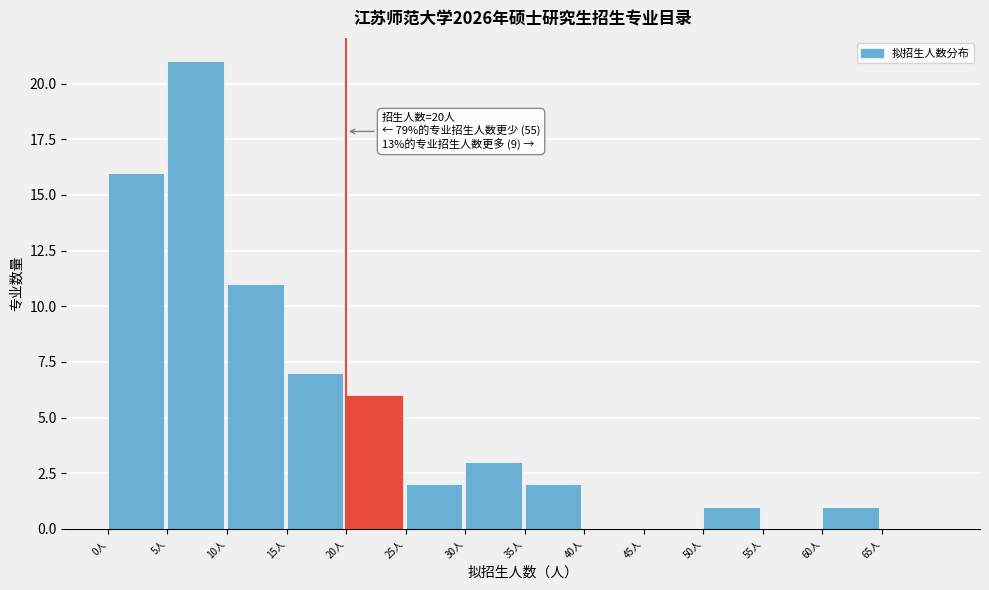

Which range on the x-axis has the tallest bar?

5 to 10